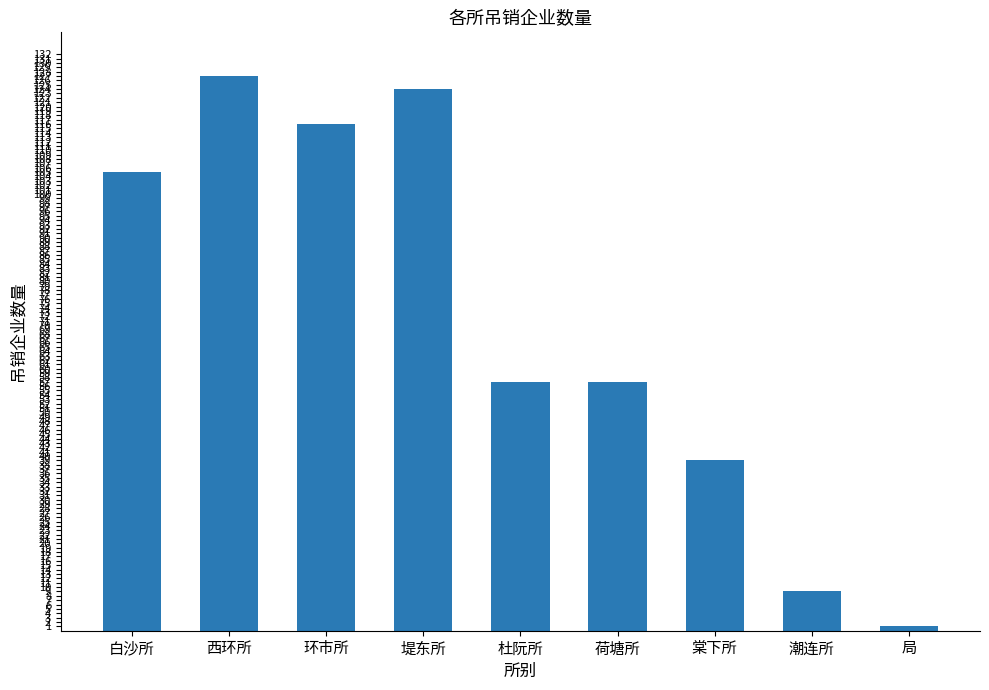

What position from the left is 局?

9